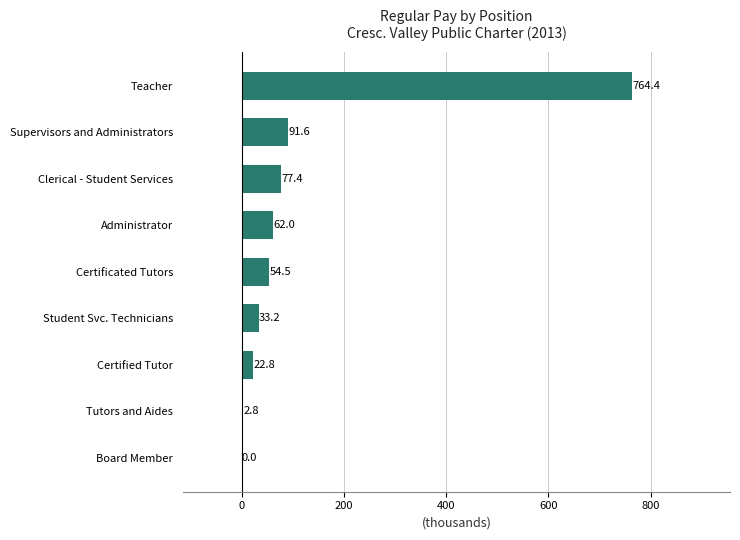

The value at Administrator is 14.8. True or false?

False